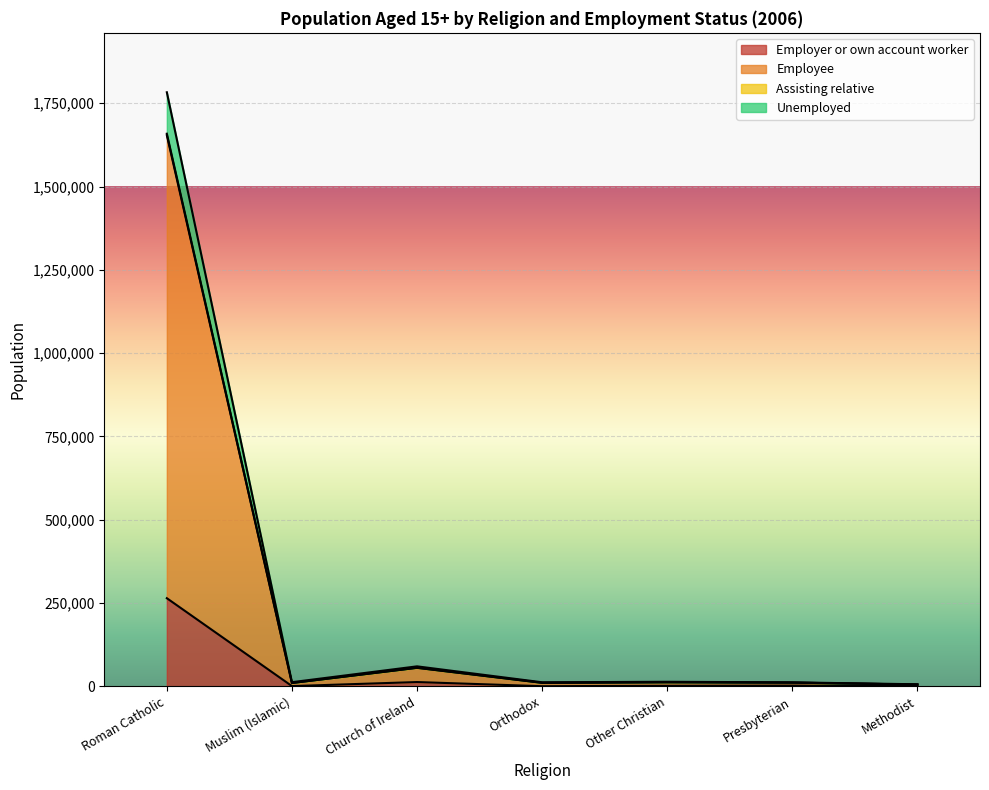

At which category is the sum across all series the highest?

Roman Catholic